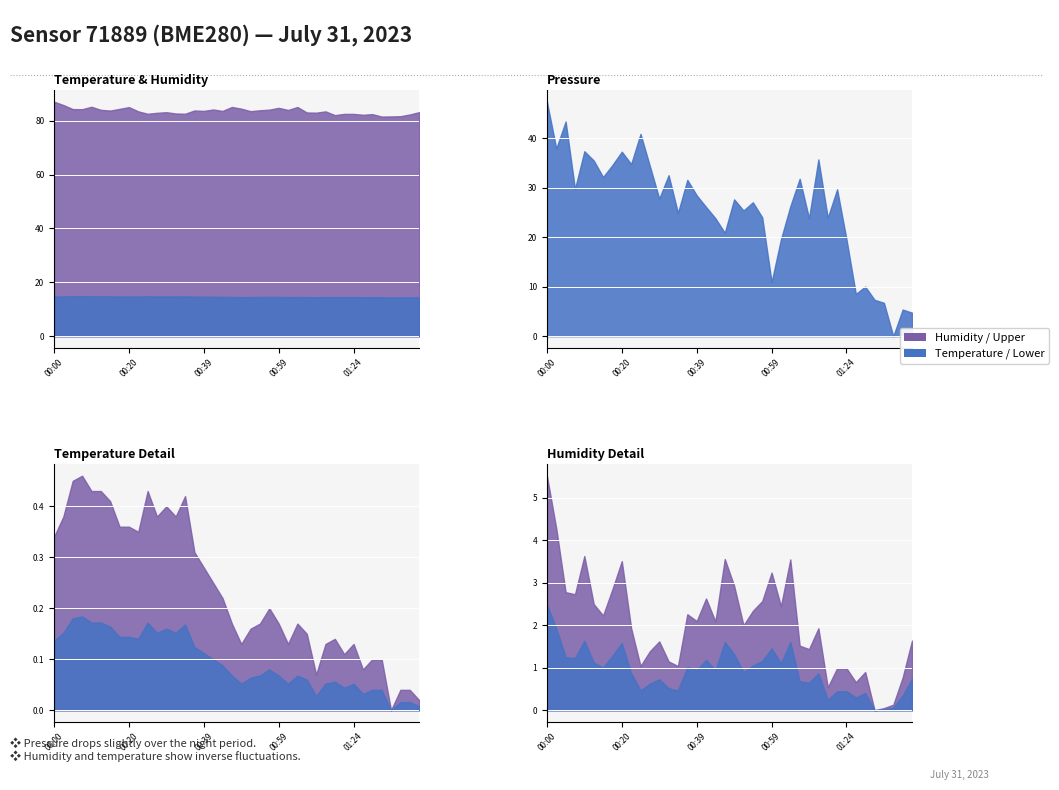

At which category is the sum across all series the highest?

00:00